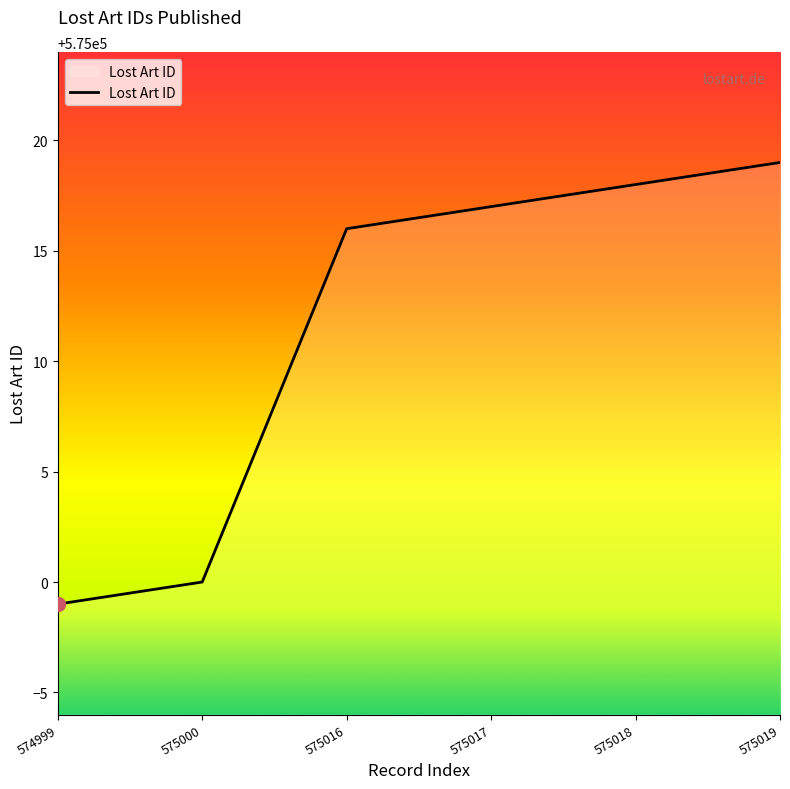

Is it true that the value at 575018 is 575018?

True